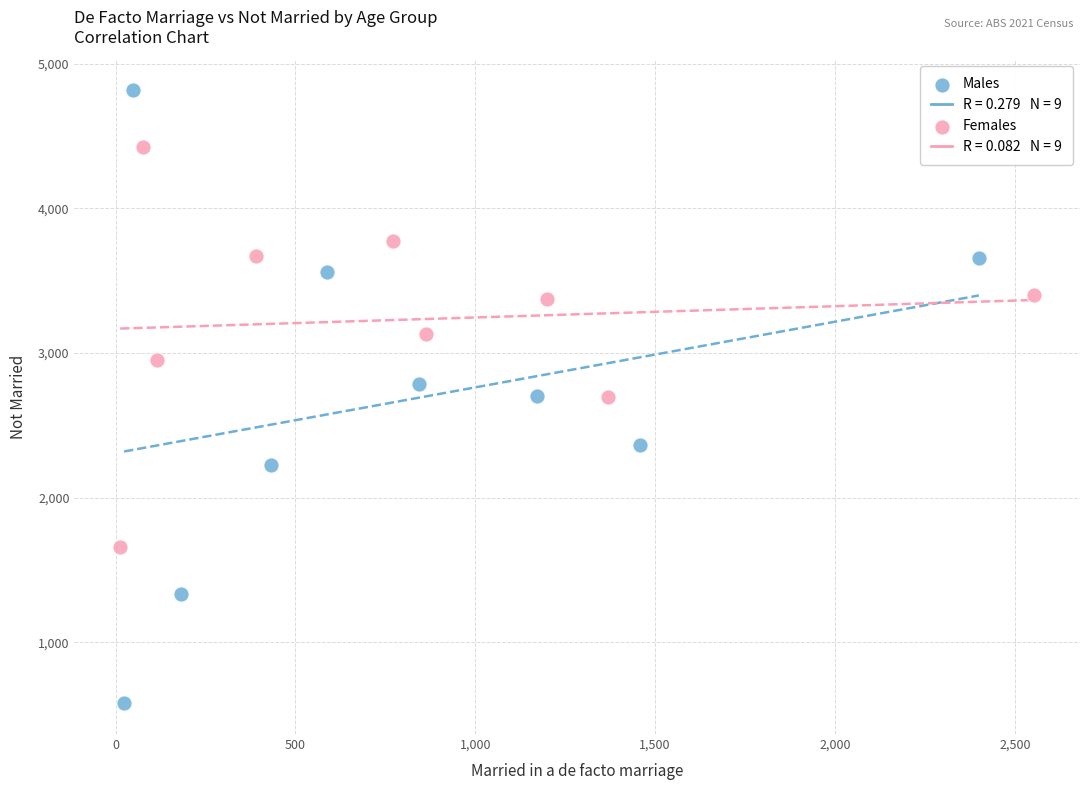

Which series has the largest Y range (max minus min)?

Males